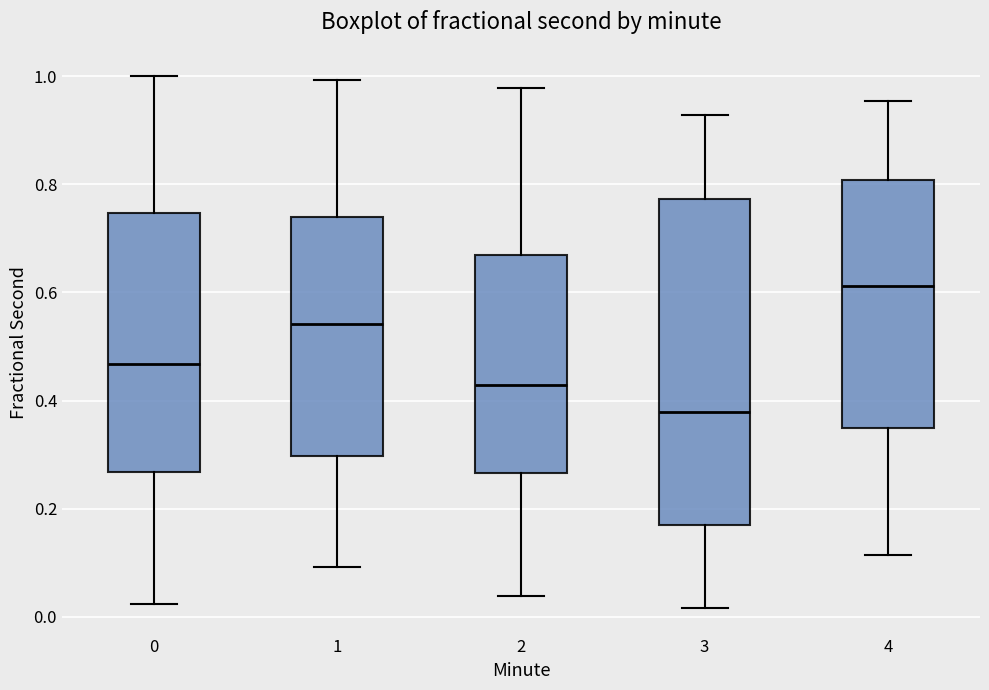

Reading left to right, transcribe this box plot: for each box, give where its median line is, the range the box spans, and where its two whiskers end, as read against the y-axis. The values are not printed on the chart, so give them approximately, as read against the axis.

0: median 0.46, box 0.26 to 0.74, whiskers 0.02 to 1.00
1: median 0.54, box 0.30 to 0.74, whiskers 0.10 to 1.00
2: median 0.42, box 0.26 to 0.66, whiskers 0.04 to 0.98
3: median 0.38, box 0.16 to 0.78, whiskers 0.02 to 0.92
4: median 0.62, box 0.34 to 0.80, whiskers 0.12 to 0.96